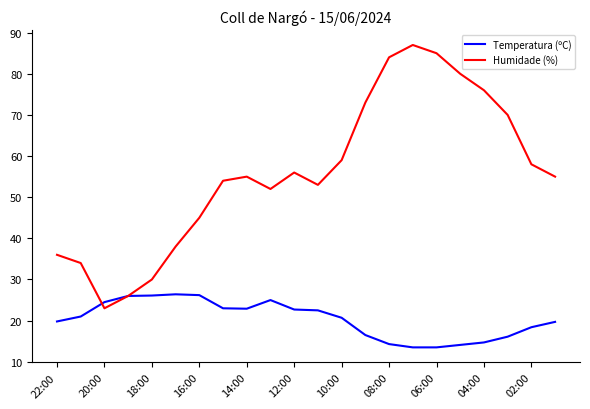

True or false: Temperatura (ºC) has more than 1 interior local peaks.

True